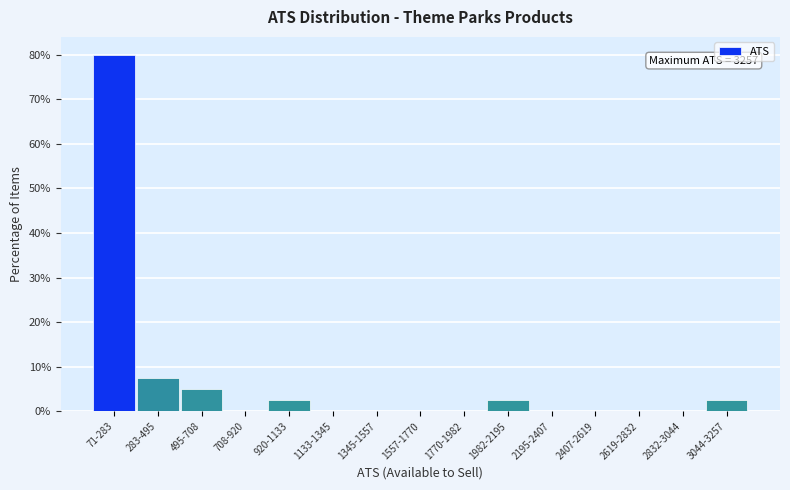

Reading right to left, extract all data points from this chart.

3044-3257=2.5	2832-3044=0.0	2619-2832=0.0	2407-2619=0.0	2195-2407=0.0	1982-2195=2.5	1770-1982=0.0	1557-1770=0.0	1345-1557=0.0	1133-1345=0.0	920-1133=2.5	708-920=0.0	495-708=5.0	283-495=7.5	71-283=80.0